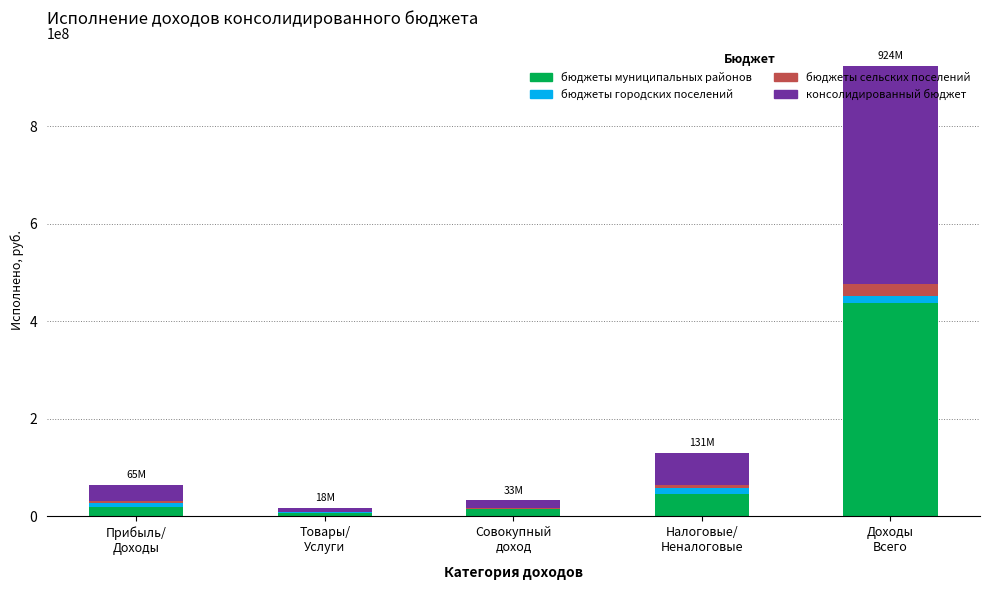

Count the number of data series in this chart.

4